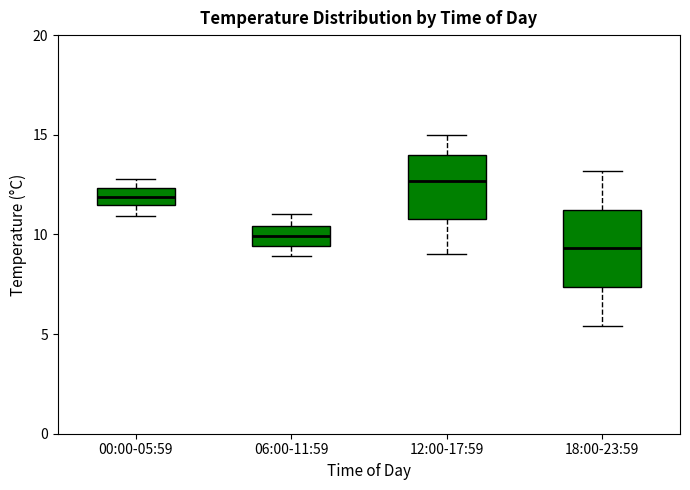

Which box is the tallest, from its lower edge to its upper edge?

18:00-23:59